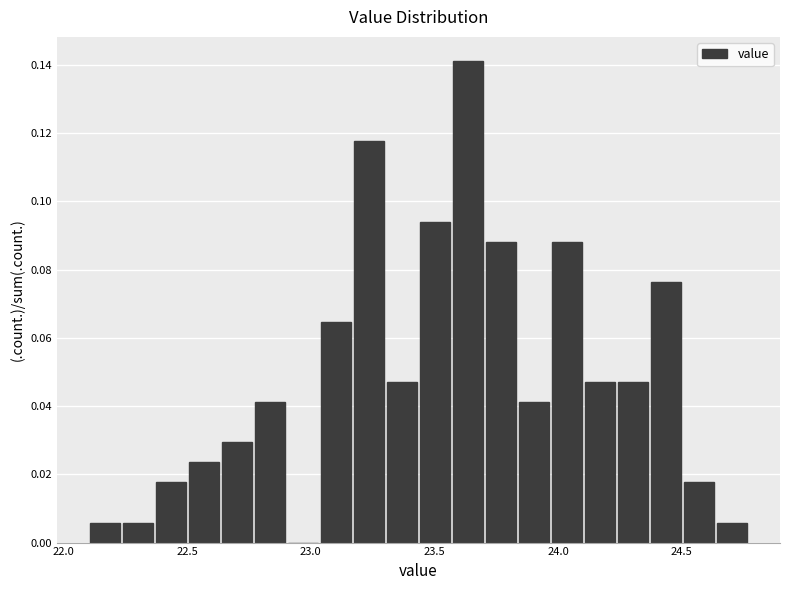

Read against the x-axis, roughly where is the centre of the tallest bar?

23.65